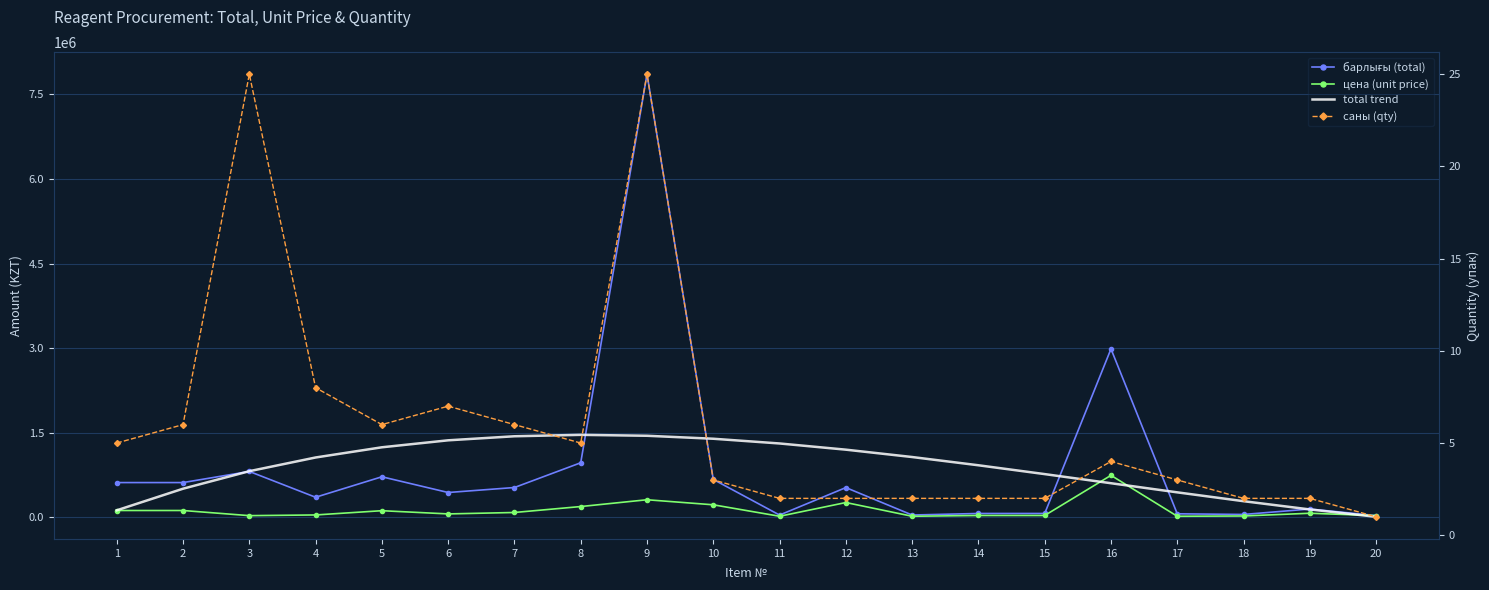

Between which two adjacent categories do total trend and барлығы (total) first intersect?

2 and 3